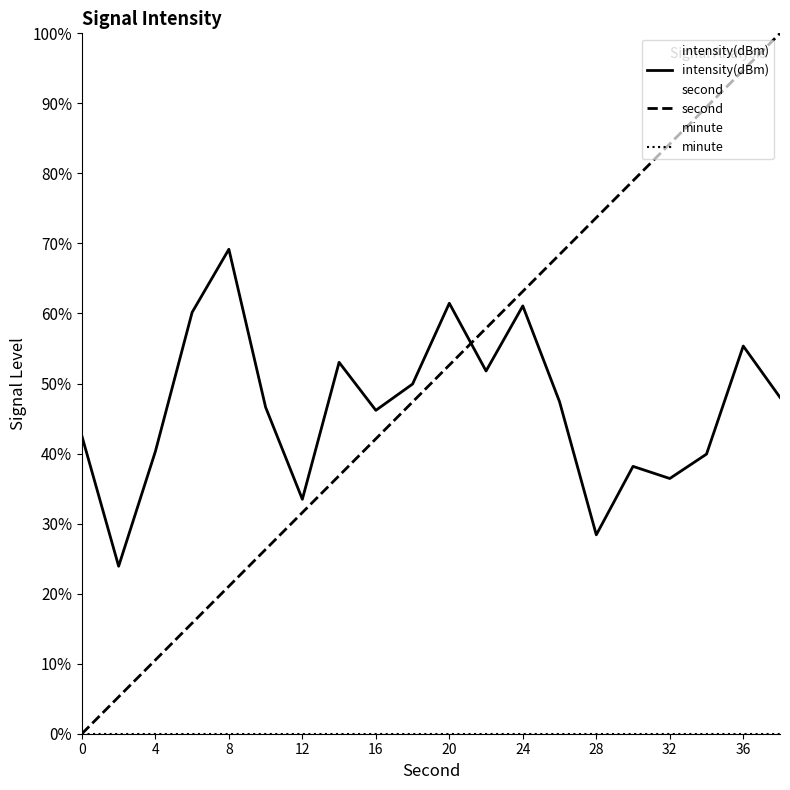

True or false: second and intensity(dBm) intersect in this chart.

True